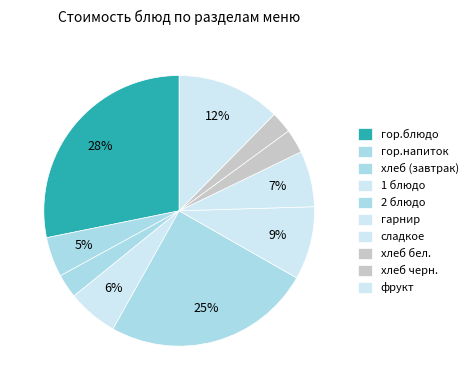

Is it true that хлеб бел. is 8% of the pie?

False